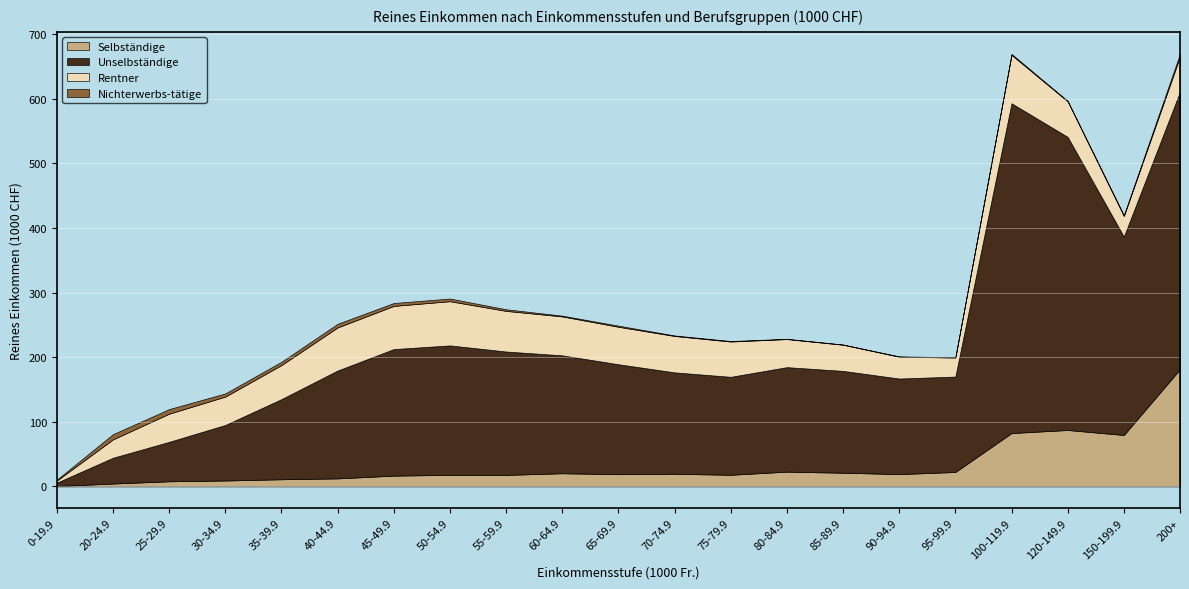

Does the chart display data point markers on the line(s)?

No